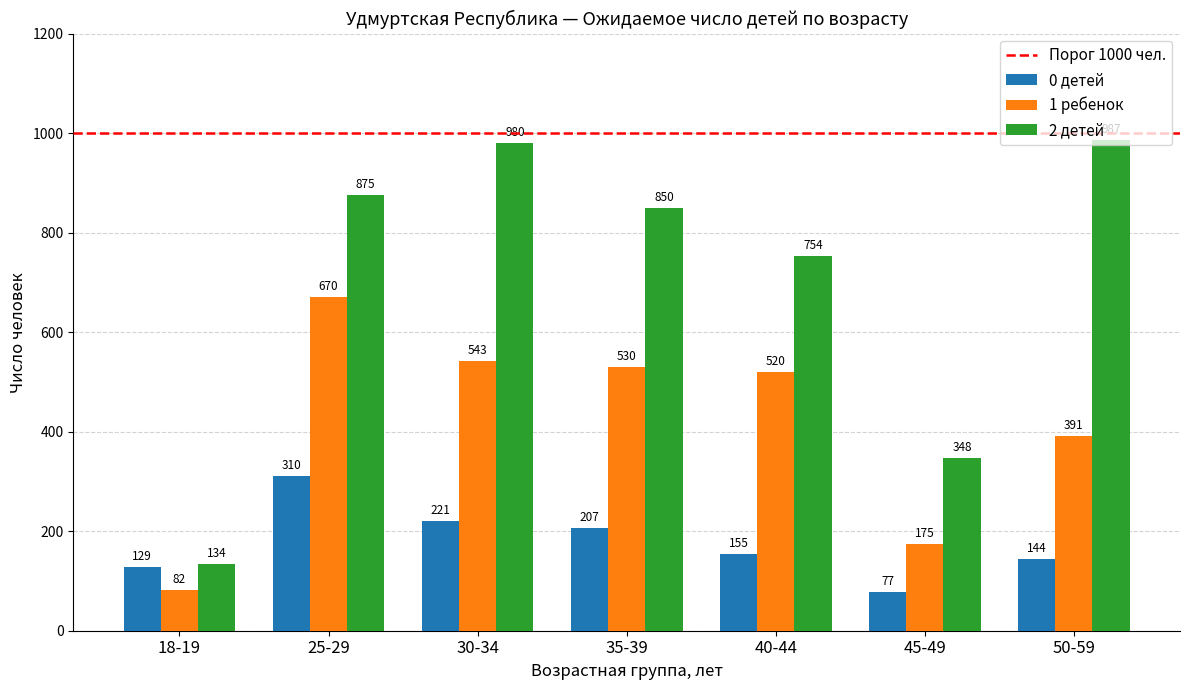

Where does the 2 детей series first go above 850?

25-29